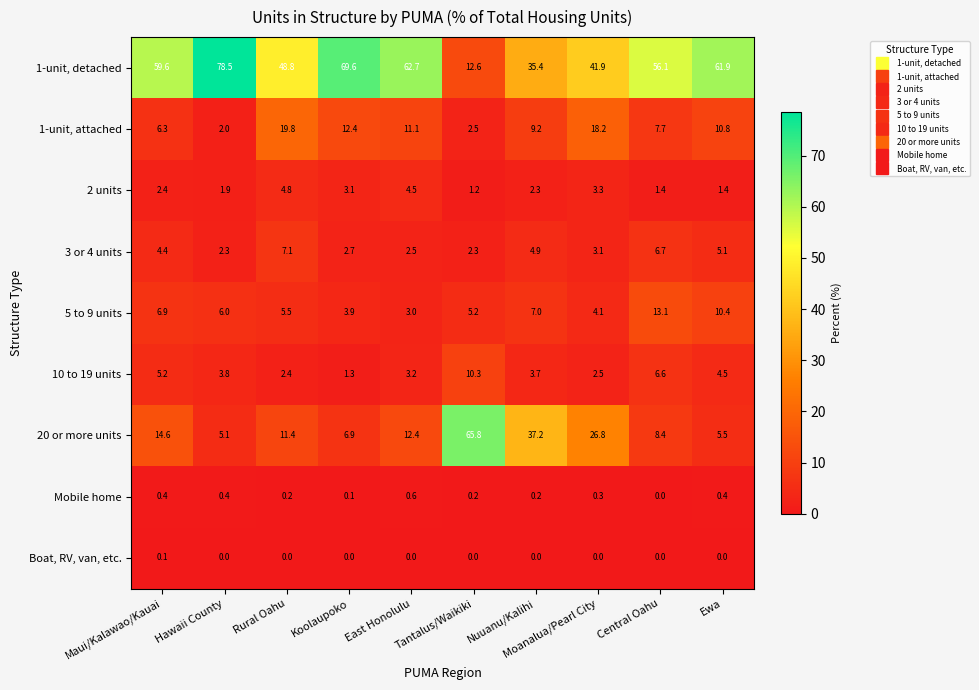

True or false: 3 or 4 units has a value of 1.5 at Tantalus/Waikiki.

False